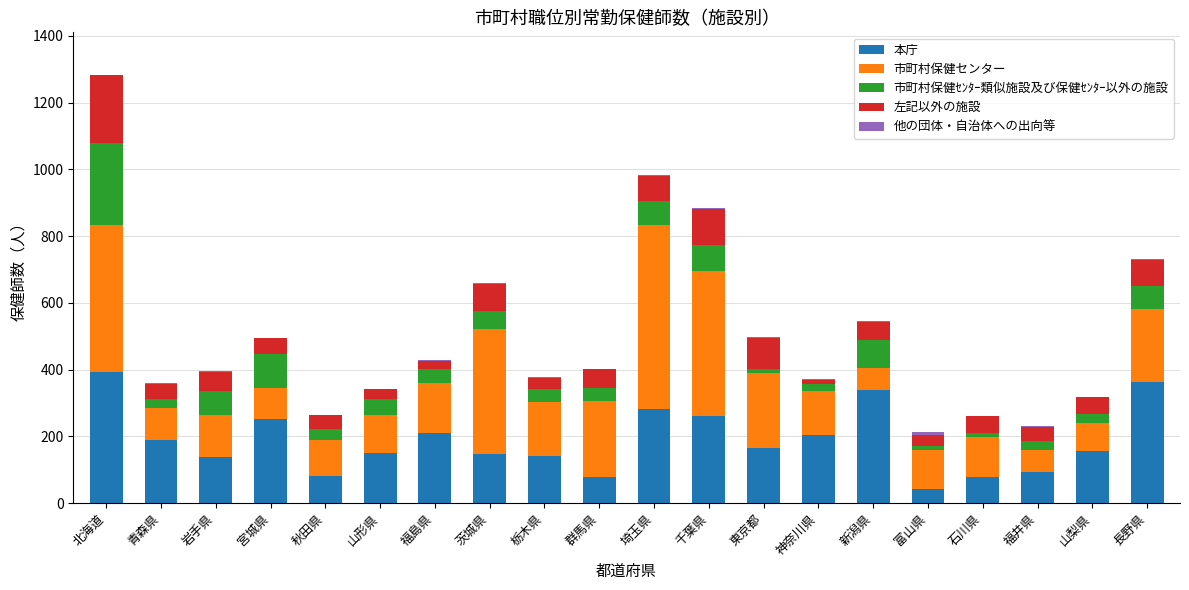

Read the 本庁 value at 秋田県.

82